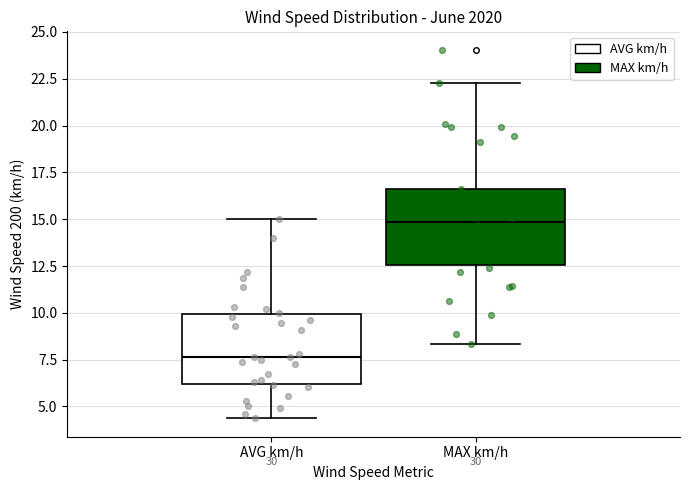

Which box's median line is the highest?

MAX km/h